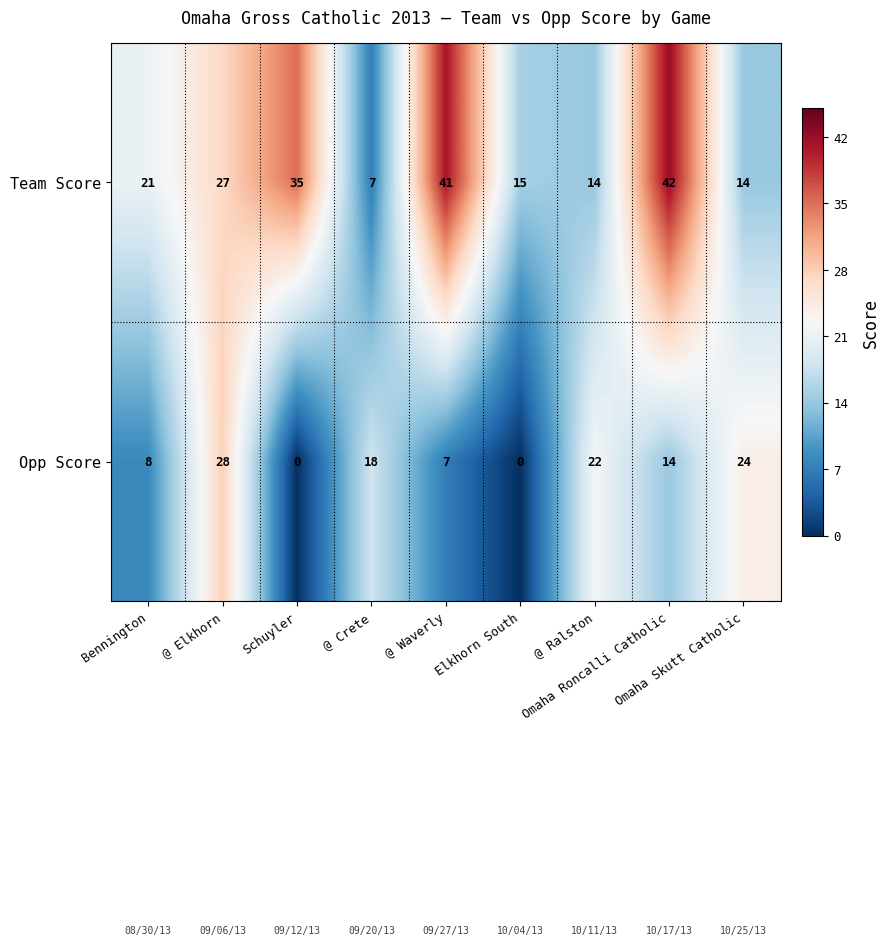

What is the maximum value shown in the chart?

42